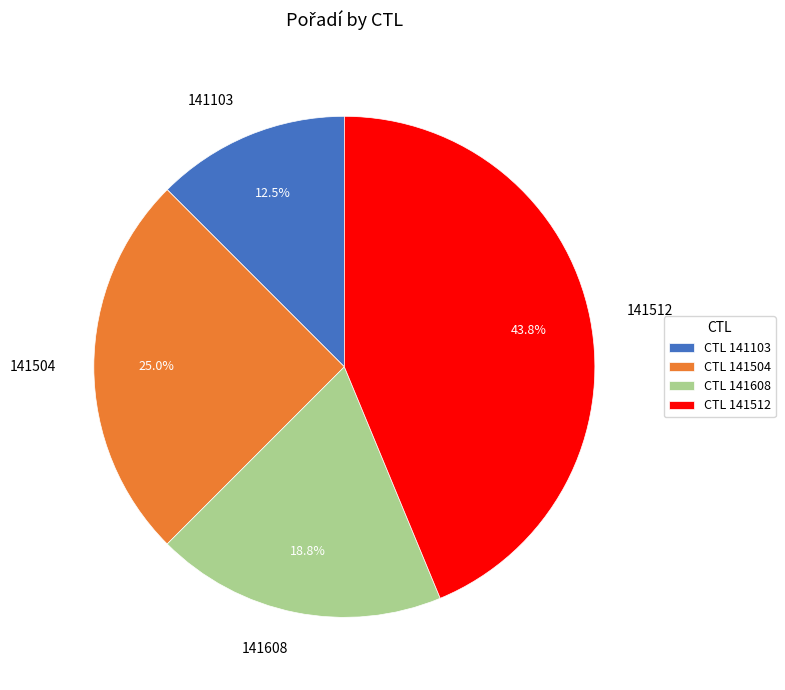

What is the ratio of the value at 141504 to the value at 141512?

0.6